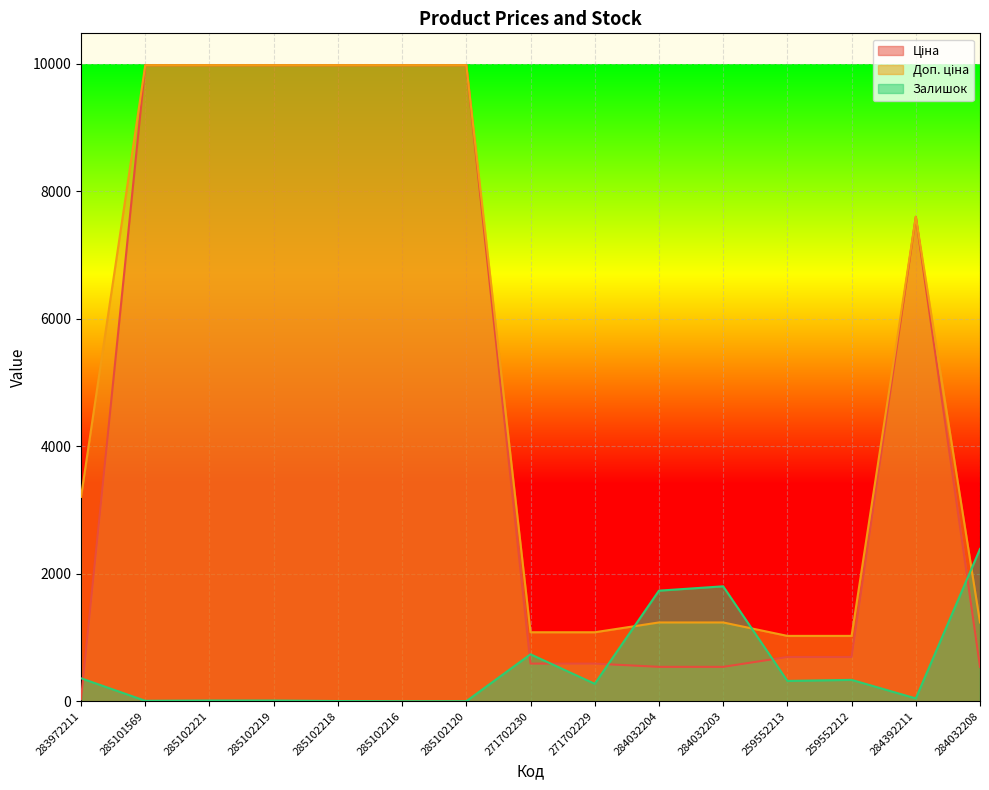

True or false: Ціна has more than 2 points higher than both neighbors.

False